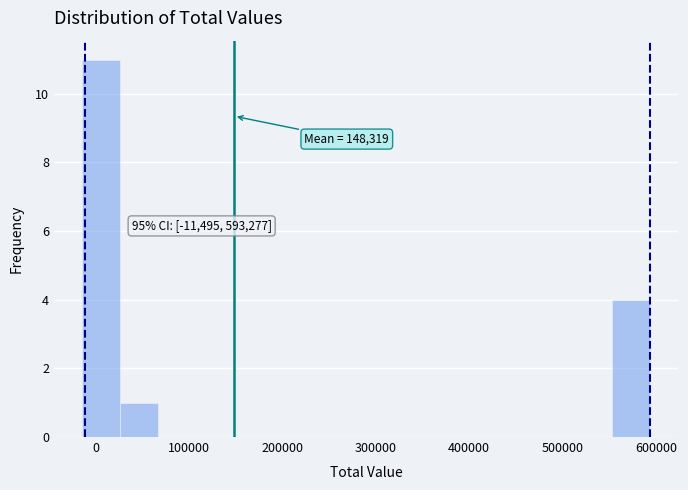

Over which range of the x-axis is the bar tallest?

-10000 to 30000